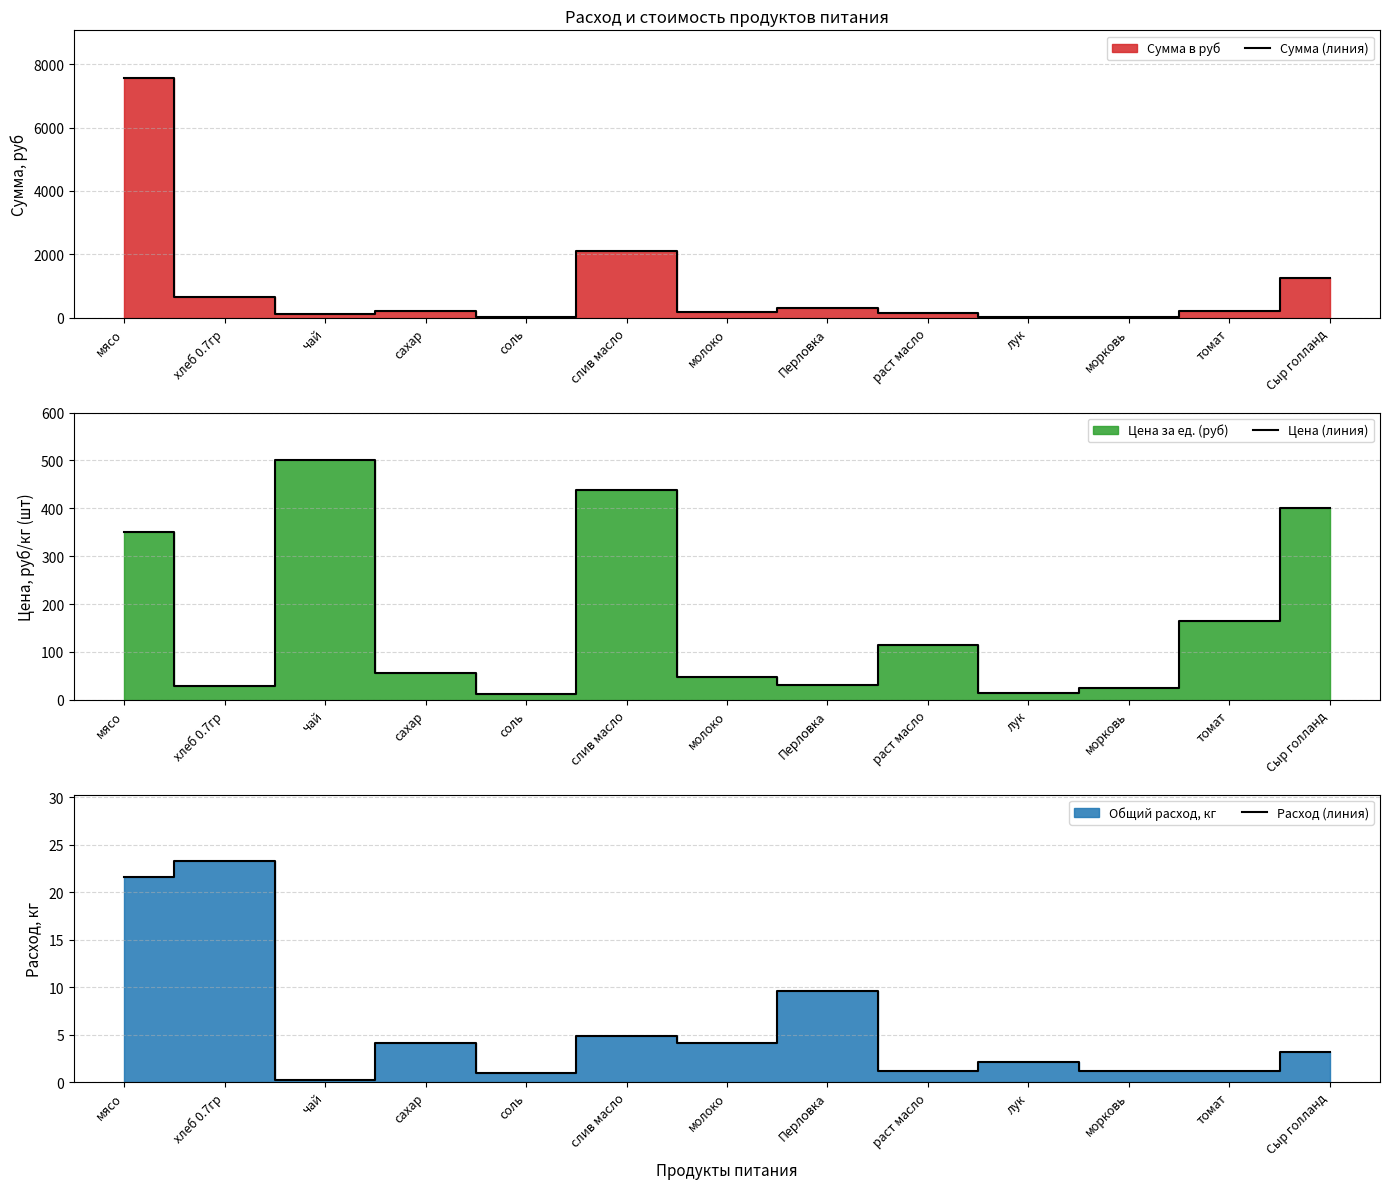

Where is Сумма (линия) nearest to the value 3785?

слив масло